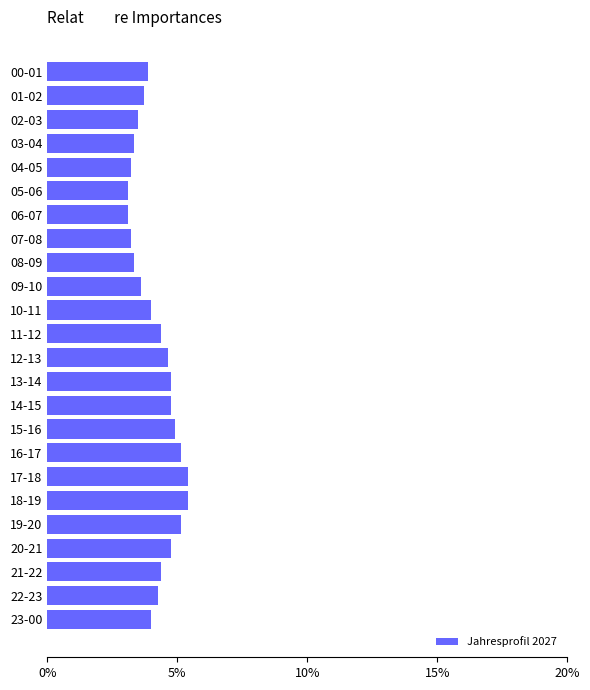

Reading top to bottom, list all the values displayed in this chart.

00-01=3.9	01-02=3.7	02-03=3.5	03-04=3.4	04-05=3.2	05-06=3.1	06-07=3.1	07-08=3.2	08-09=3.4	09-10=3.6	10-11=4.0	11-12=4.4	12-13=4.6	13-14=4.8	14-15=4.8	15-16=4.9	16-17=5.2	17-18=5.4	18-19=5.4	19-20=5.2	20-21=4.8	21-22=4.4	22-23=4.3	23-00=4.0